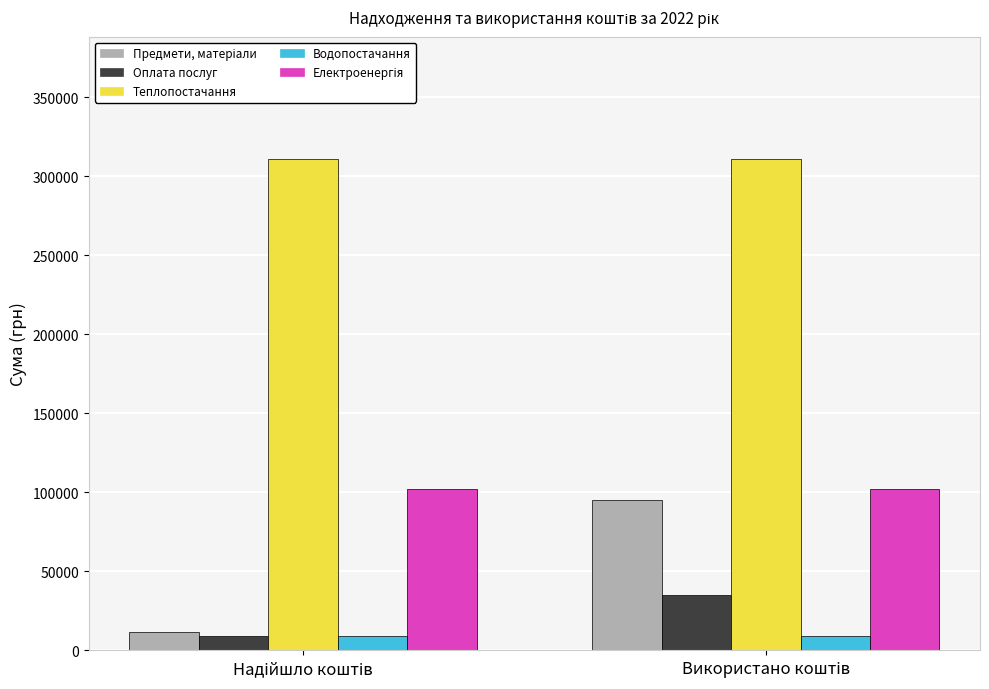

What is the maximum value shown in the chart?

310555.8